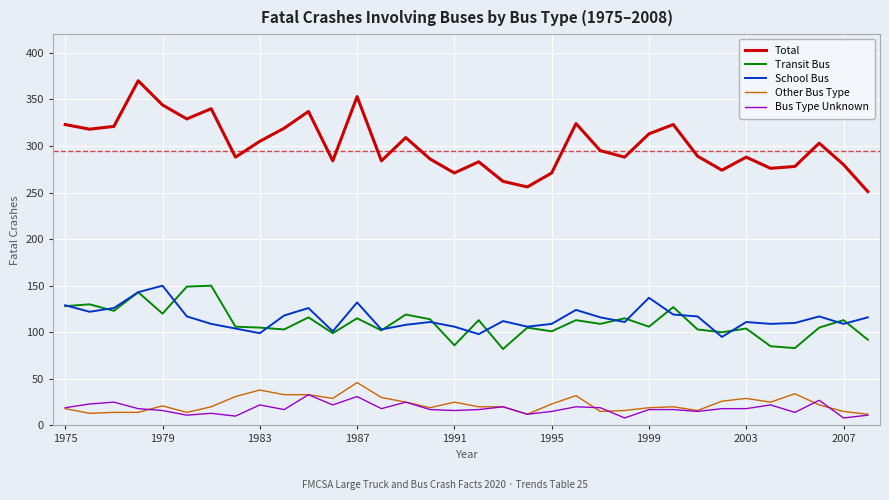

Which series has the largest total across all categories?

Total